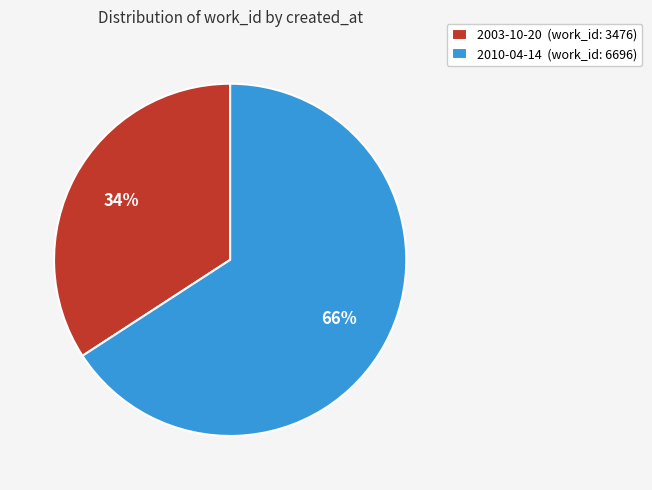

To the nearest percent, what is the difference between the largest and smallest slice percentages?

32%